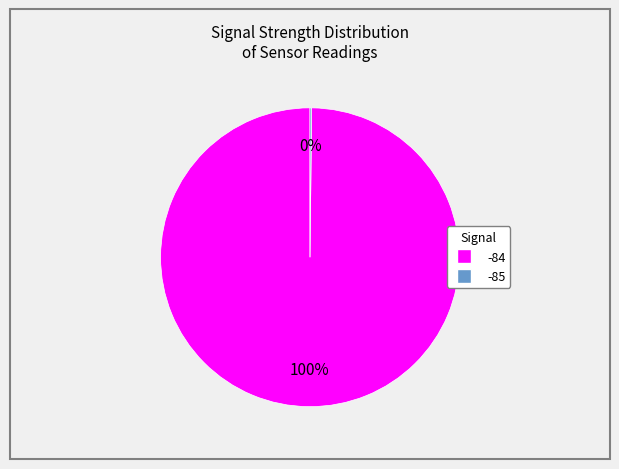

To the nearest percent, what is the average slice percentage?

50%